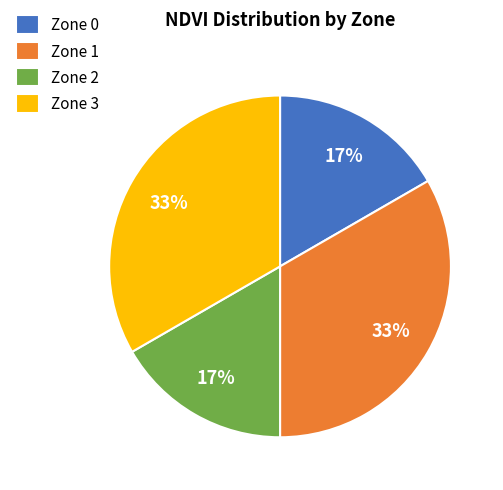

To the nearest percent, what percentage of the pie is Zone 3?

33%